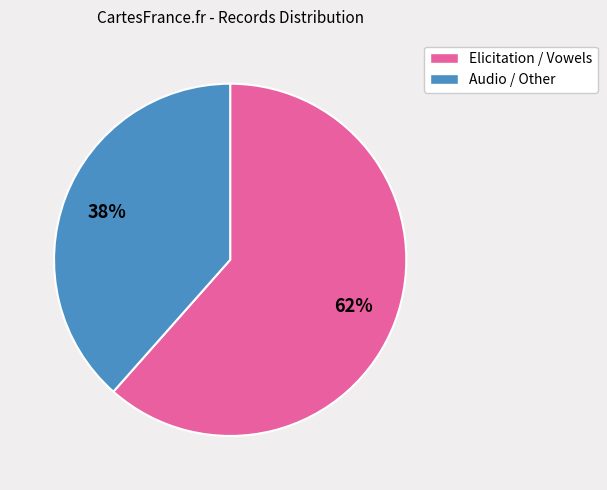

What is the majority slice?

Elicitation / Vowels